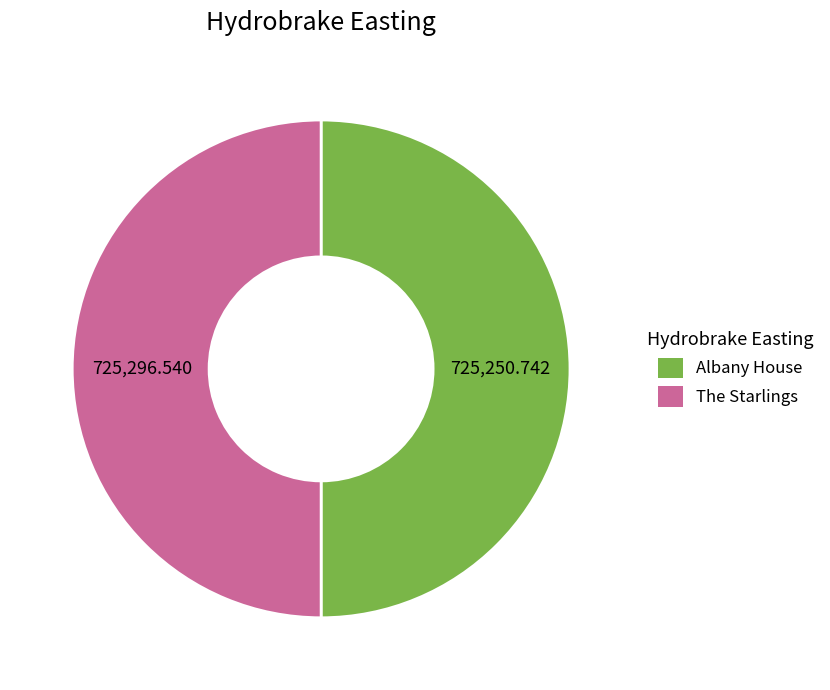

What is the ratio of the value at Albany House to the value at The Starlings?

1.0